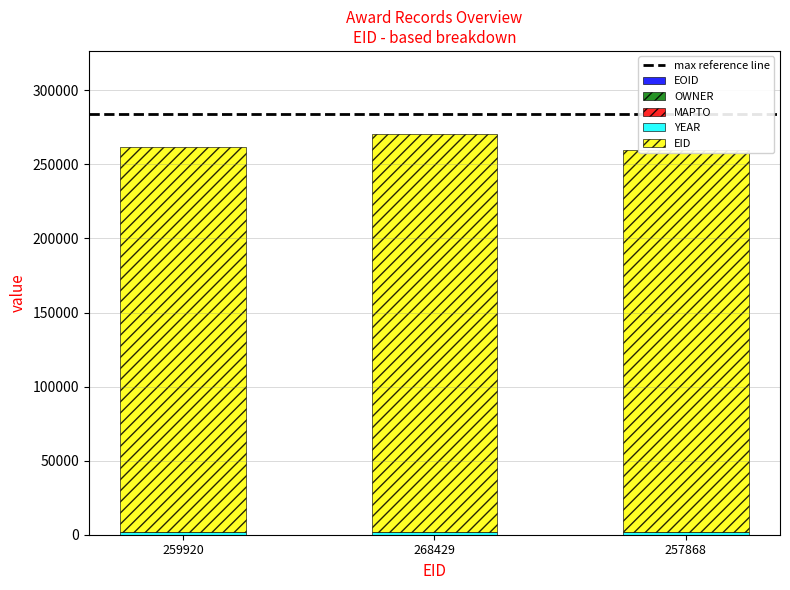

What are all the series names shown in the legend?

EOID, OWNER, EID